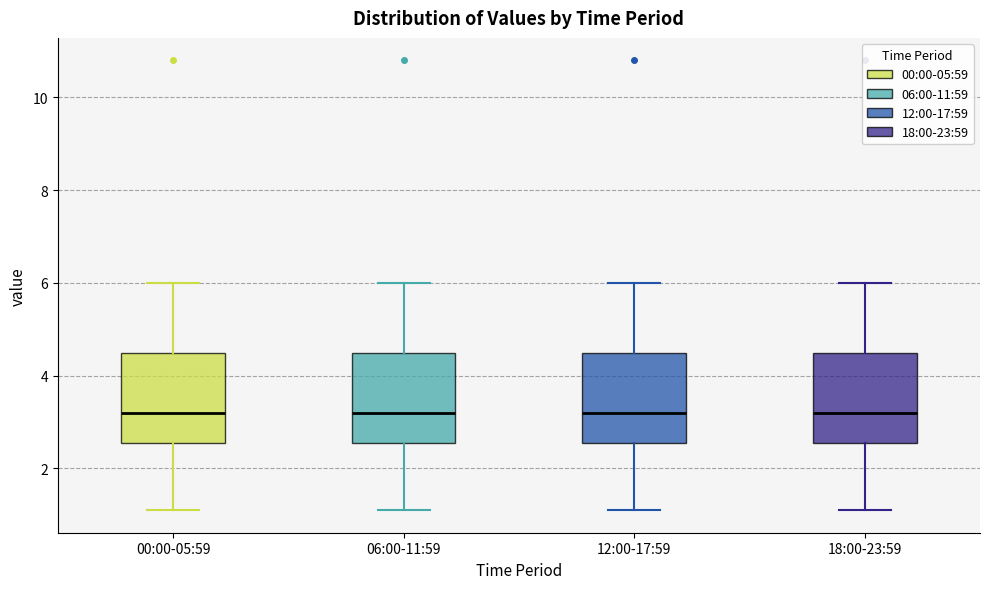

Where is the upper edge of the box for 00:00-05:59 on the y-axis? The values are not printed on the chart, so give them approximately, as read against the axis.

4.6